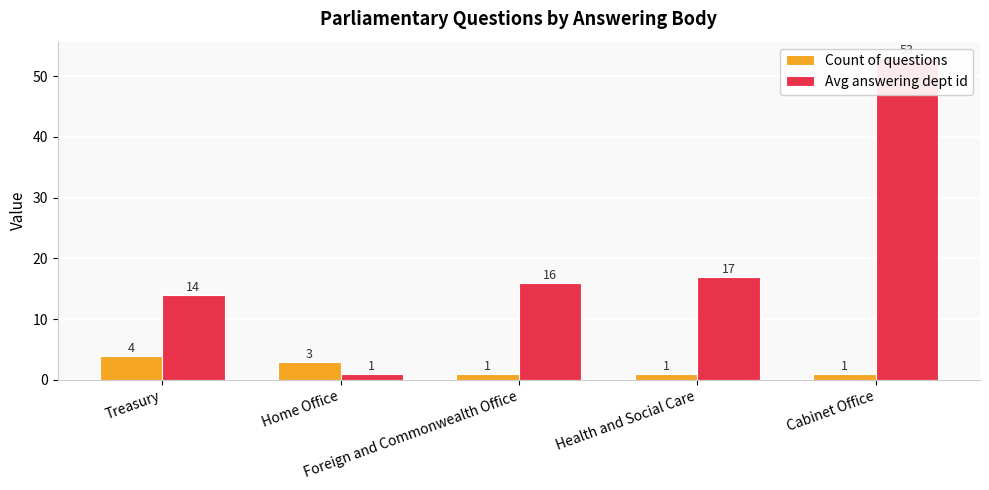

What is the label of the 4th bar from the left?

Health and Social Care